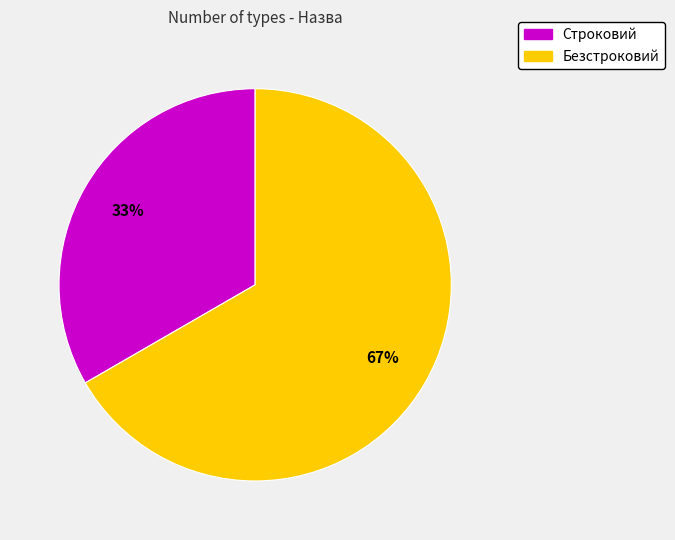

To the nearest percent, what is the average slice percentage?

50%